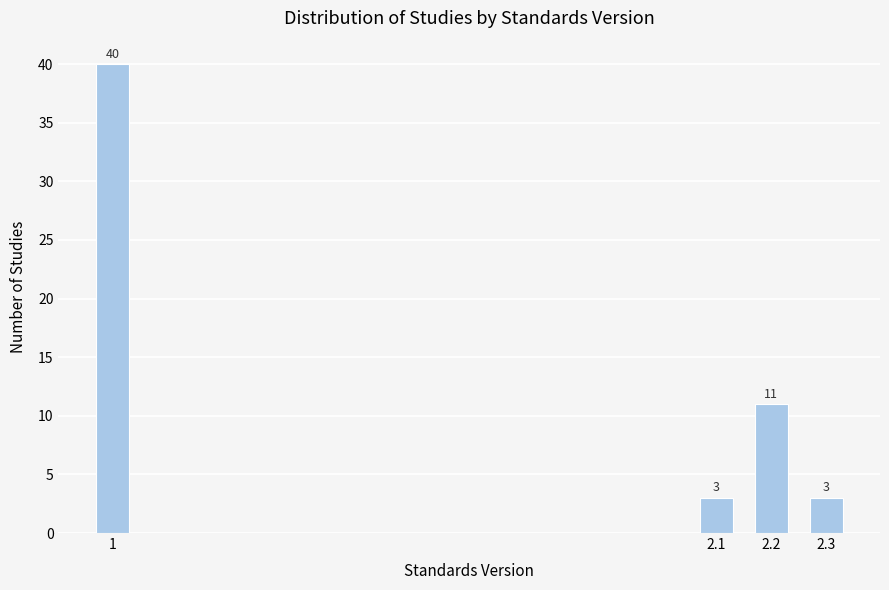

Reading left to right, what are all the values shown in this chart?

40	3	11	3